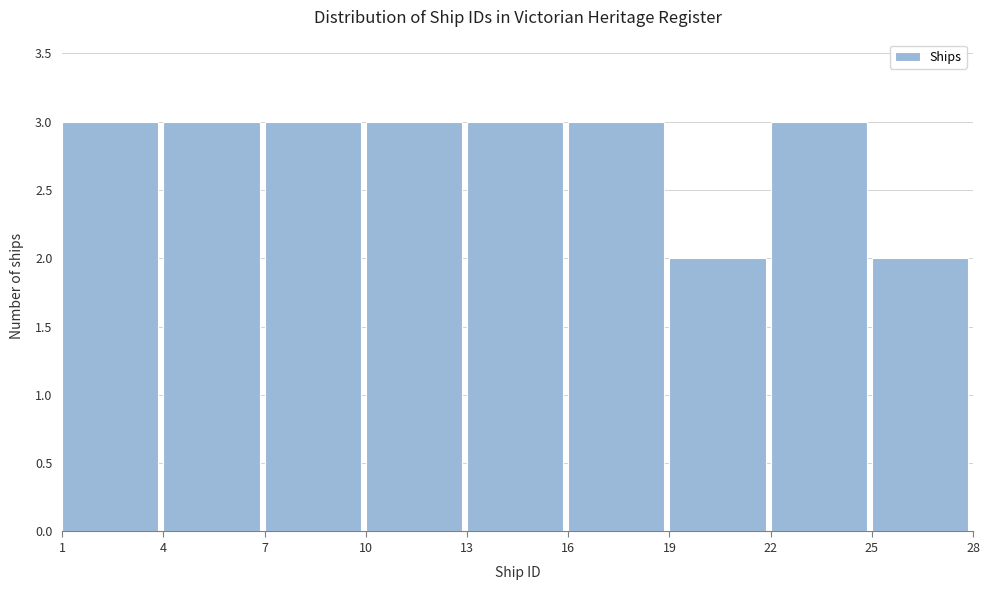

Reading left to right, list every bar in this chart as the range it spans on the x-axis followed by its height. The values are not printed on the chart, so give them approximately, as read against the axis.

1 to 4: 3
4 to 7: 3
7 to 10: 3
10 to 13: 3
13 to 16: 3
16 to 19: 3
19 to 22: 2
22 to 25: 3
25 to 28: 2